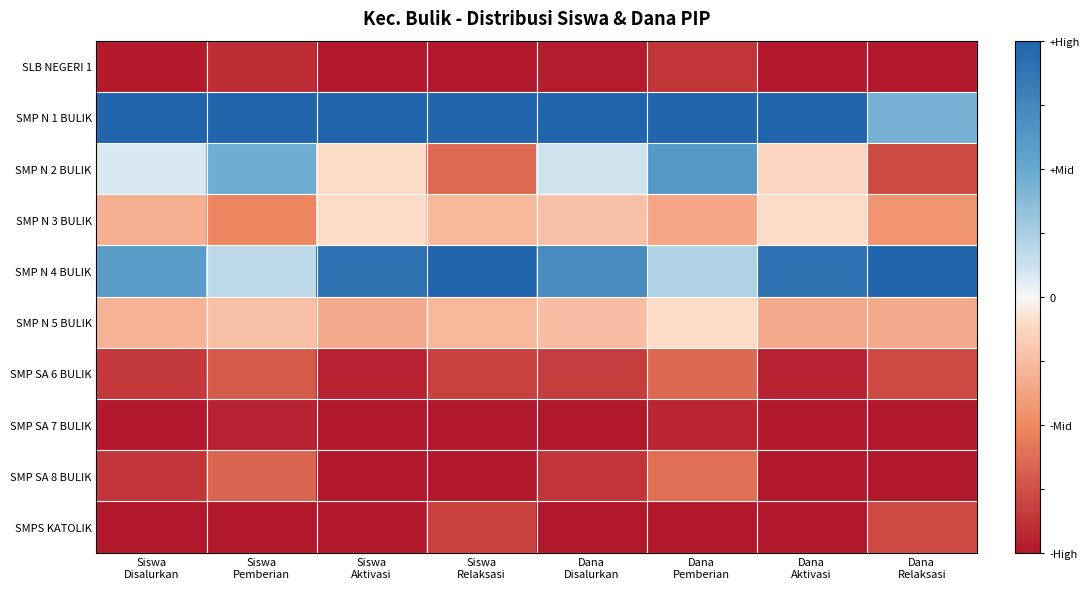

Reading left to right, list all the values displayed in this chart.

SLB NEGERI 1: Siswa
Disalurkan=-1.0	Siswa
Pemberian=-0.9	Siswa
Aktivasi=-1.0	Siswa
Relaksasi=-1.0	Dana
Disalurkan=-1.0	Dana
Pemberian=-0.9	Dana
Aktivasi=-1.0	Dana
Relaksasi=-1.0
SMP N 1 BULIK: Siswa
Disalurkan=1.0	Siswa
Pemberian=1.0	Siswa
Aktivasi=1.0	Siswa
Relaksasi=1.0	Dana
Disalurkan=1.0	Dana
Pemberian=1.0	Dana
Aktivasi=1.0	Dana
Relaksasi=0.4
SMP N 2 BULIK: Siswa
Disalurkan=0.1	Siswa
Pemberian=0.5	Siswa
Aktivasi=-0.1	Siswa
Relaksasi=-0.6	Dana
Disalurkan=0.1	Dana
Pemberian=0.6	Dana
Aktivasi=-0.1	Dana
Relaksasi=-0.8
SMP N 3 BULIK: Siswa
Disalurkan=-0.3	Siswa
Pemberian=-0.5	Siswa
Aktivasi=-0.1	Siswa
Relaksasi=-0.3	Dana
Disalurkan=-0.2	Dana
Pemberian=-0.4	Dana
Aktivasi=-0.1	Dana
Relaksasi=-0.4
SMP N 4 BULIK: Siswa
Disalurkan=0.6	Siswa
Pemberian=0.2	Siswa
Aktivasi=0.9	Siswa
Relaksasi=1.0	Dana
Disalurkan=0.7	Dana
Pemberian=0.2	Dana
Aktivasi=0.9	Dana
Relaksasi=1.0
SMP N 5 BULIK: Siswa
Disalurkan=-0.3	Siswa
Pemberian=-0.2	Siswa
Aktivasi=-0.3	Siswa
Relaksasi=-0.3	Dana
Disalurkan=-0.2	Dana
Pemberian=-0.1	Dana
Aktivasi=-0.3	Dana
Relaksasi=-0.3
SMP SA 6 BULIK: Siswa
Disalurkan=-0.8	Siswa
Pemberian=-0.7	Siswa
Aktivasi=-1.0	Siswa
Relaksasi=-0.8	Dana
Disalurkan=-0.8	Dana
Pemberian=-0.6	Dana
Aktivasi=-1.0	Dana
Relaksasi=-0.8
SMP SA 7 BULIK: Siswa
Disalurkan=-1.0	Siswa
Pemberian=-1.0	Siswa
Aktivasi=-1.0	Siswa
Relaksasi=-1.0	Dana
Disalurkan=-1.0	Dana
Pemberian=-0.9	Dana
Aktivasi=-1.0	Dana
Relaksasi=-1.0
SMP SA 8 BULIK: Siswa
Disalurkan=-0.9	Siswa
Pemberian=-0.7	Siswa
Aktivasi=-1.0	Siswa
Relaksasi=-1.0	Dana
Disalurkan=-0.9	Dana
Pemberian=-0.6	Dana
Aktivasi=-1.0	Dana
Relaksasi=-1.0
SMPS KATOLIK: Siswa
Disalurkan=-1.0	Siswa
Pemberian=-1.0	Siswa
Aktivasi=-1.0	Siswa
Relaksasi=-0.8	Dana
Disalurkan=-1.0	Dana
Pemberian=-1.0	Dana
Aktivasi=-1.0	Dana
Relaksasi=-0.8